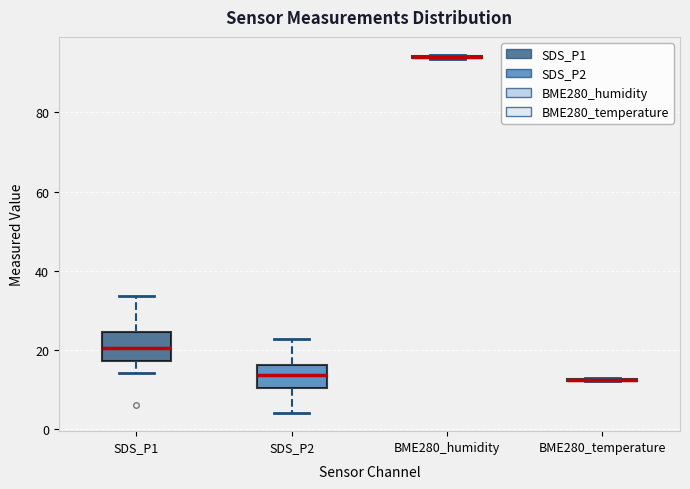

Reading left to right, transcribe this box plot: for each box, give where its median line is, the range the box spans, and where its two whiskers end, as read against the y-axis. The values are not printed on the chart, so give them approximately, as read against the axis.

SDS_P1: median 20, box 18 to 24, whiskers 14 to 34
SDS_P2: median 14, box 10 to 16, whiskers 4 to 22
BME280_humidity: box collapsed to a line at 94, whiskers 94 to 94
BME280_temperature: box collapsed to a line at 12, whiskers 12 to 12